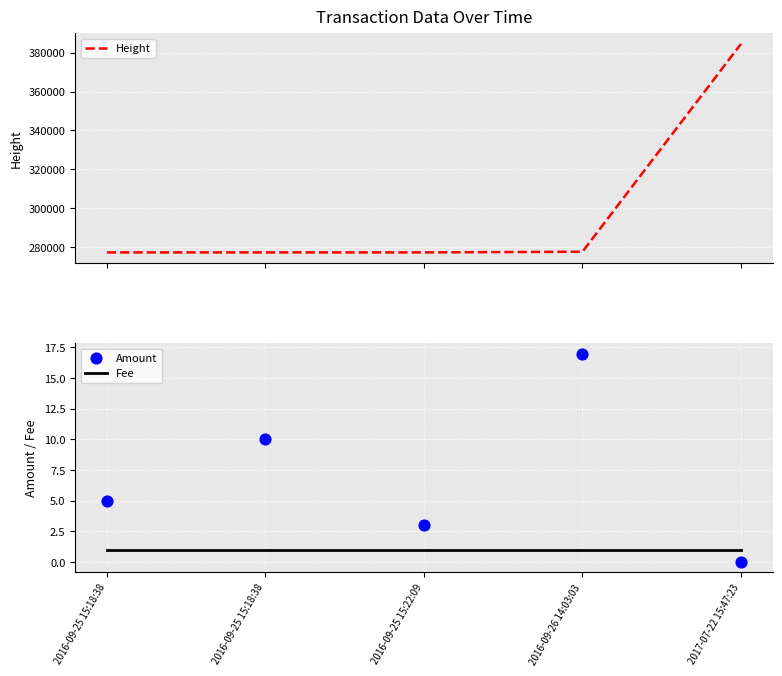

Which series has the largest Y range (max minus min)?

Height